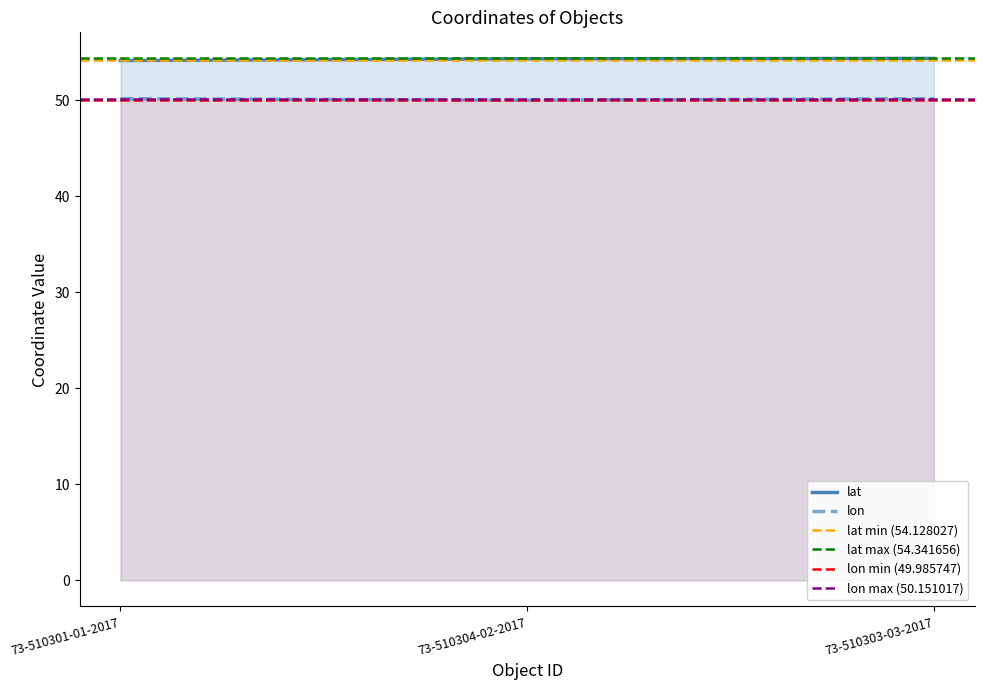

At how many categories does at least one series exceed 51?

3